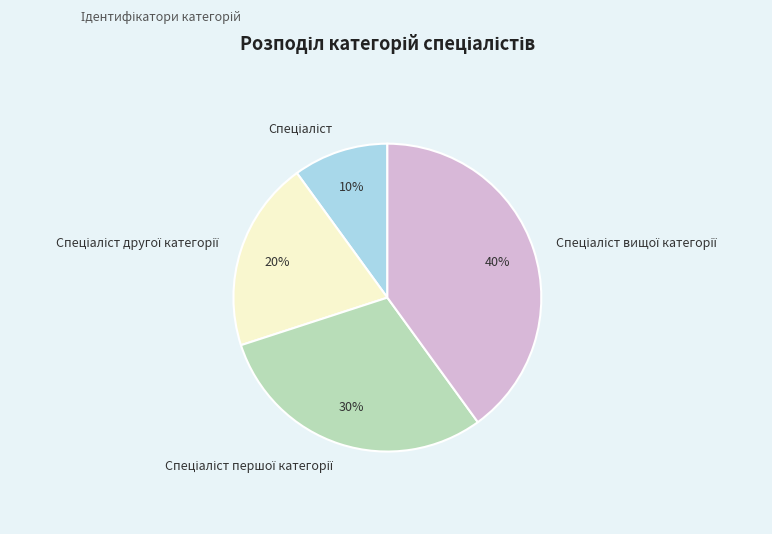

Is there a majority slice in this chart?

No